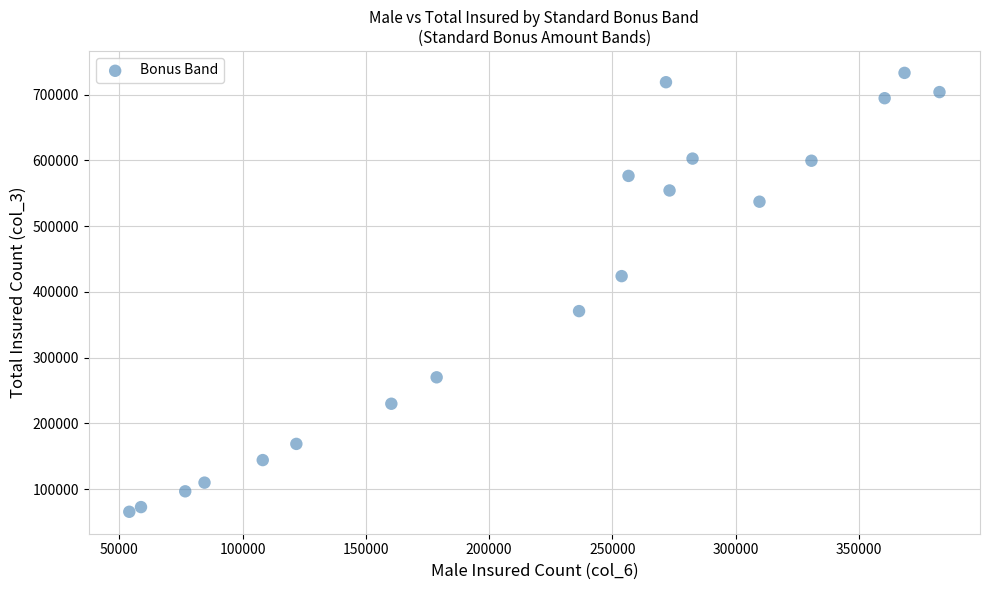

What is the range of X values (max minus min)?

328663